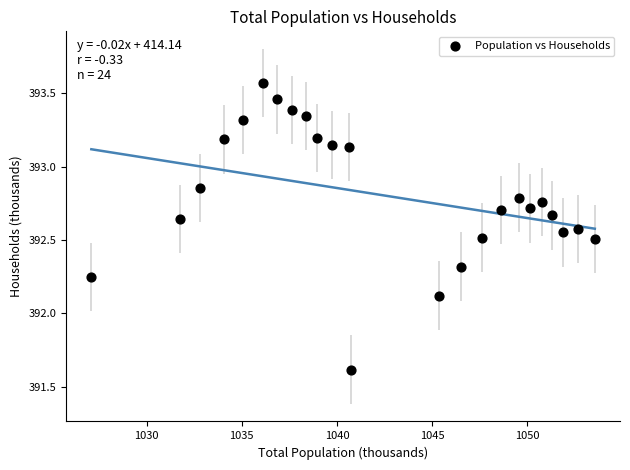

What is the range of X values (max minus min)?

26.5